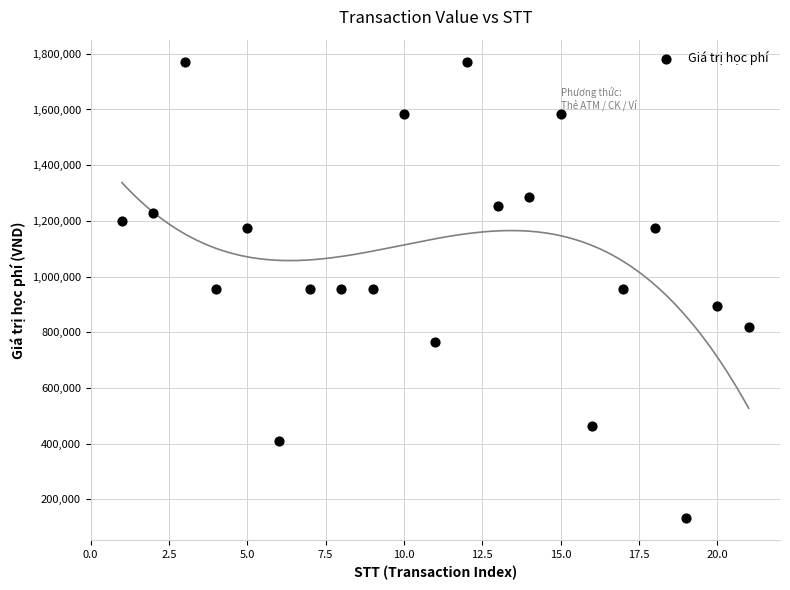

What is the range of Y values (max minus min)?

1634000